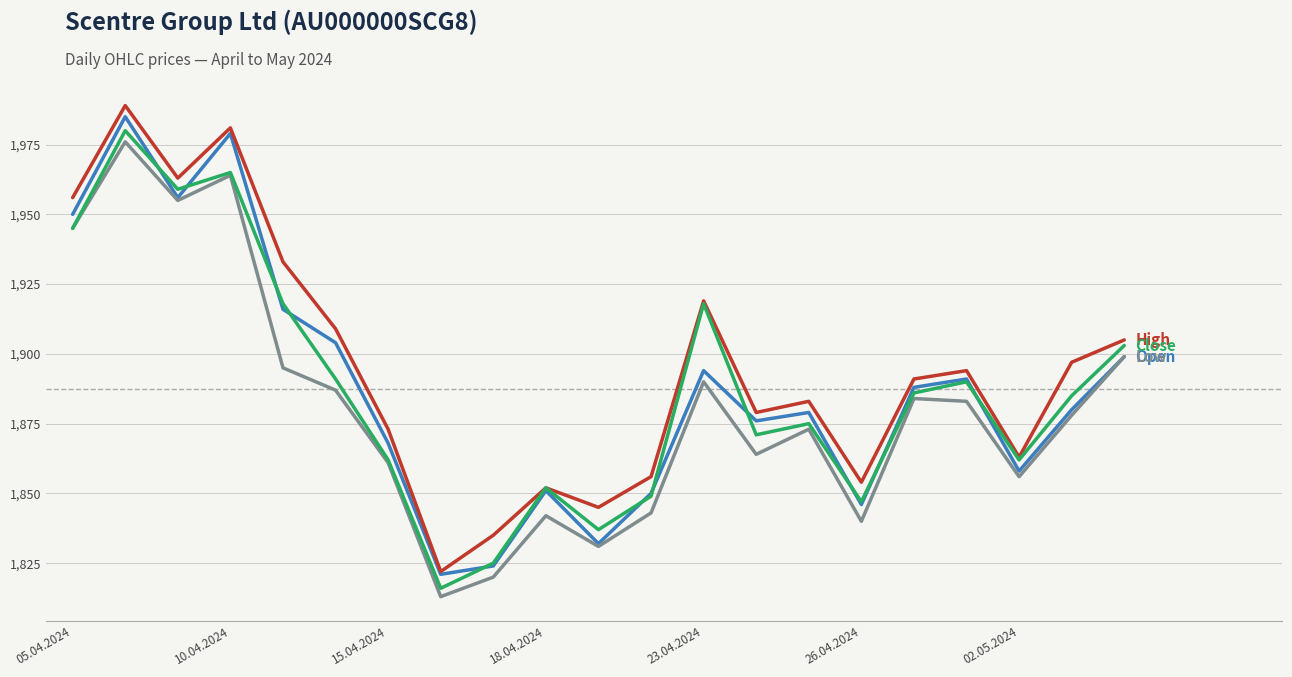

What is the greatest value displayed?

1989